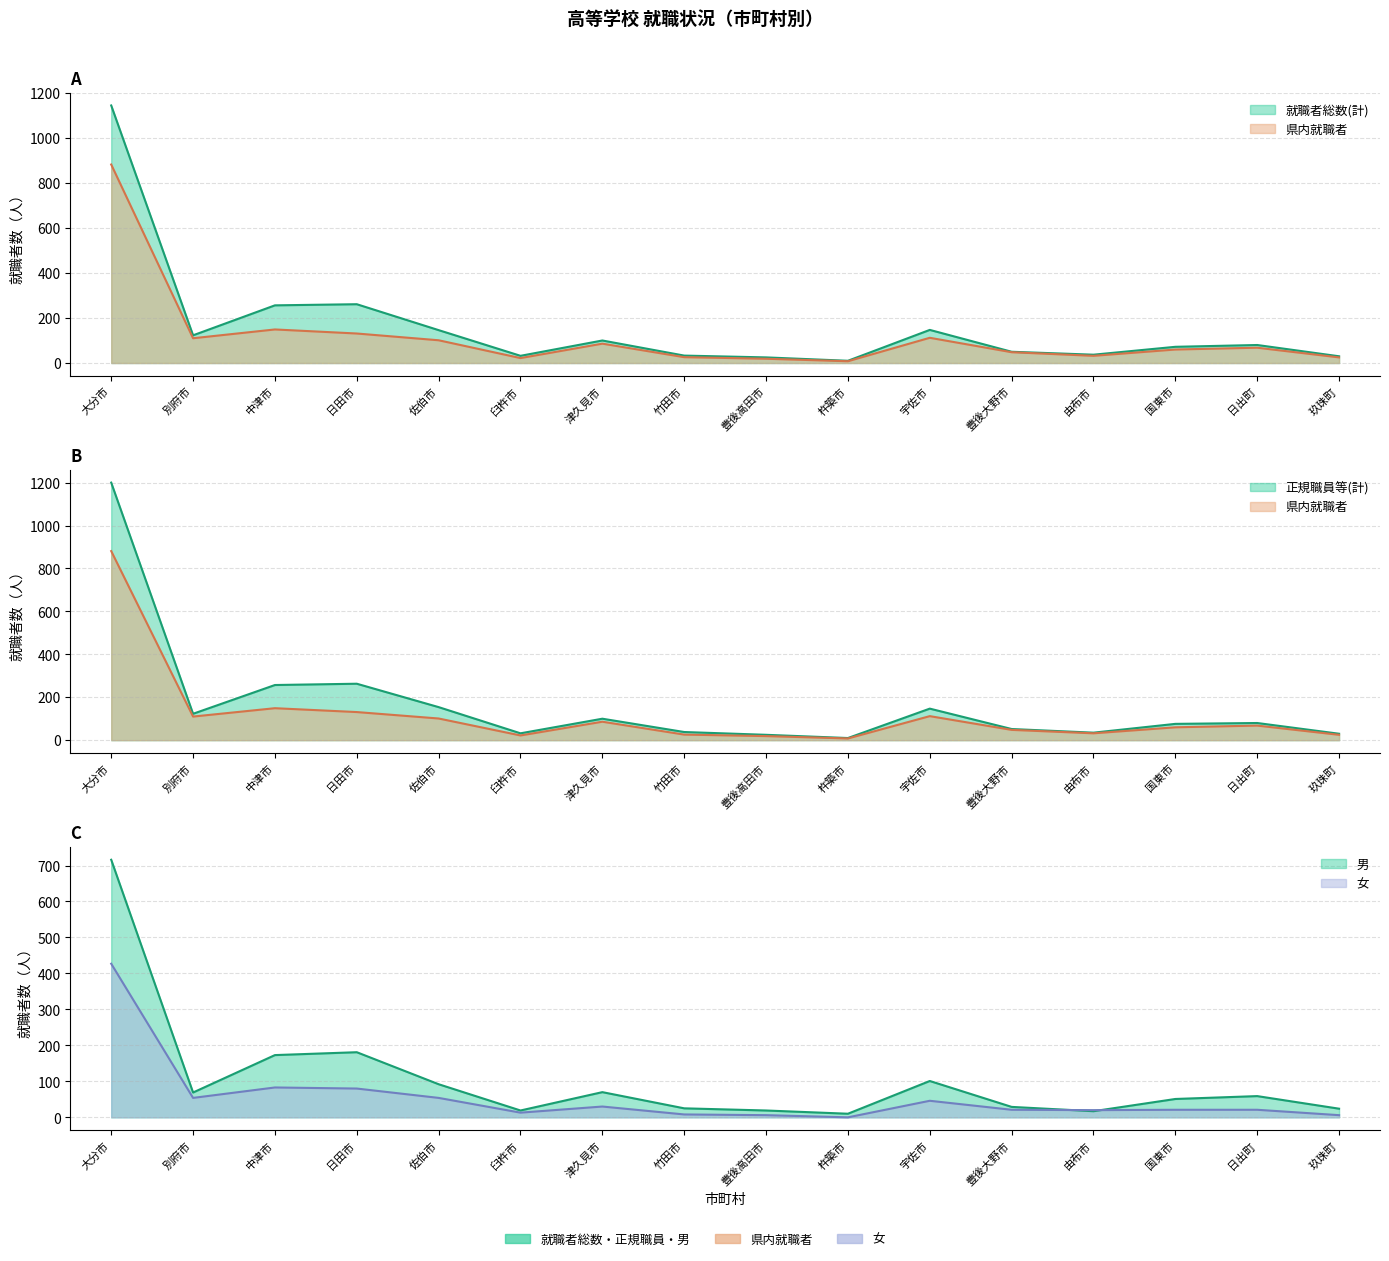

What is the value of the 県内就職者 point at the 1st from the left?

881